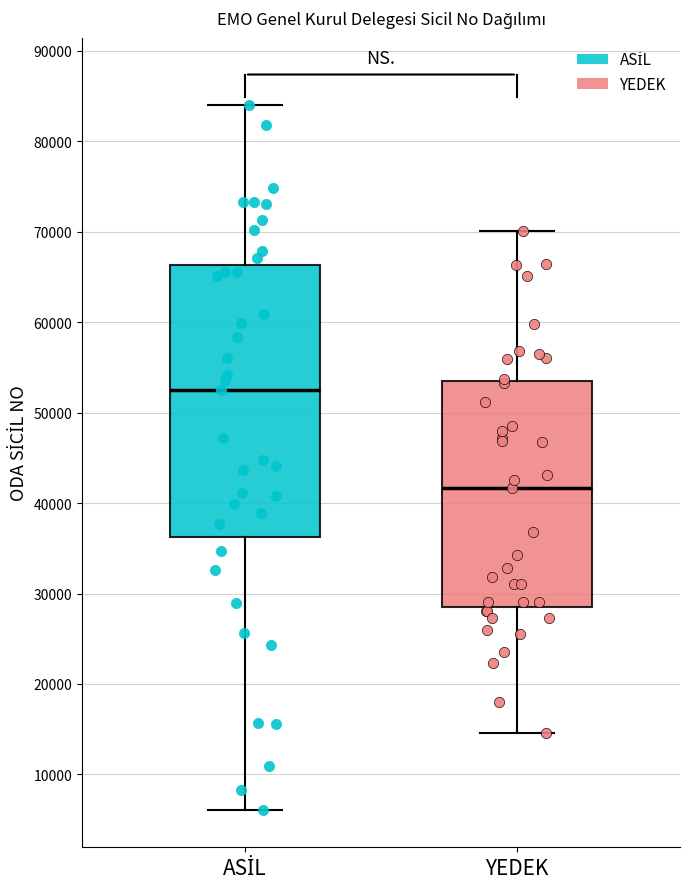

Which box has the highest median line?

ASİL